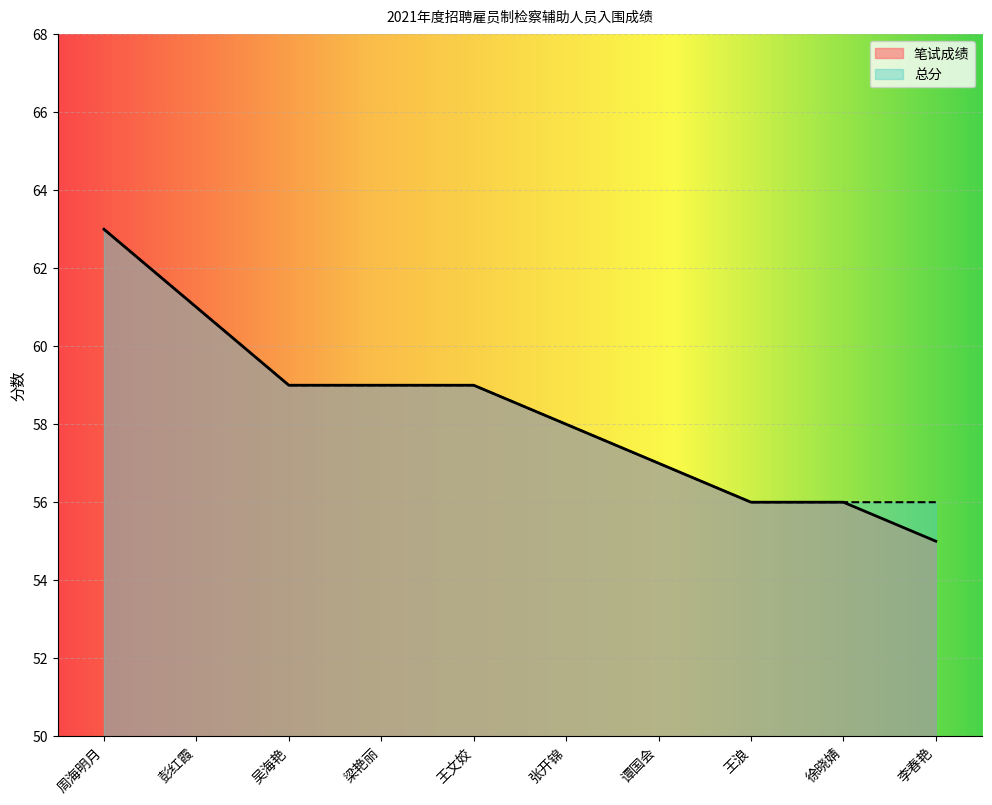

Rank the series by their average value, from highest to lowest.

总分, 笔试成绩